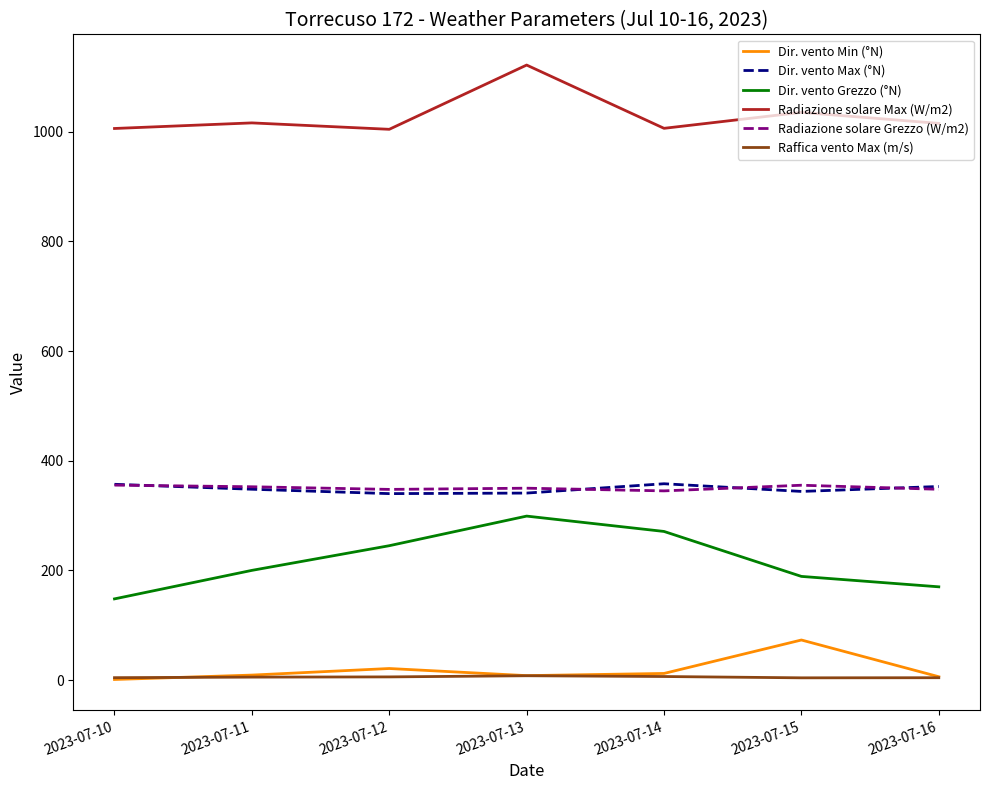

The Radiazione solare Max (W/m2) series shows 1375.3 at 2023-07-16. True or false?

False